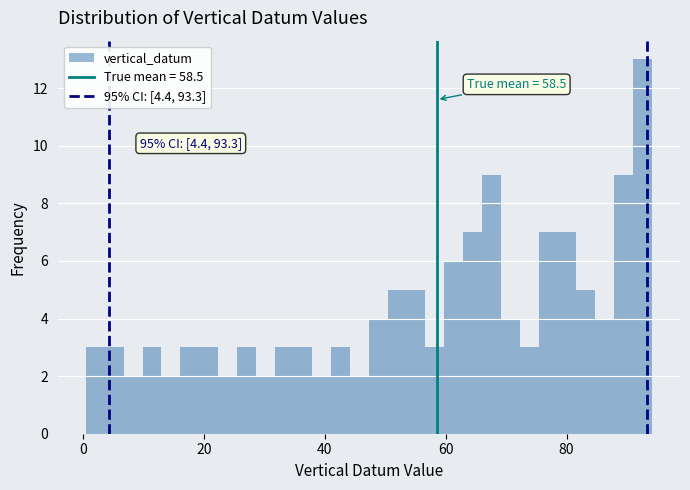

Read against the x-axis, roughly where is the centre of the tallest bar?

92